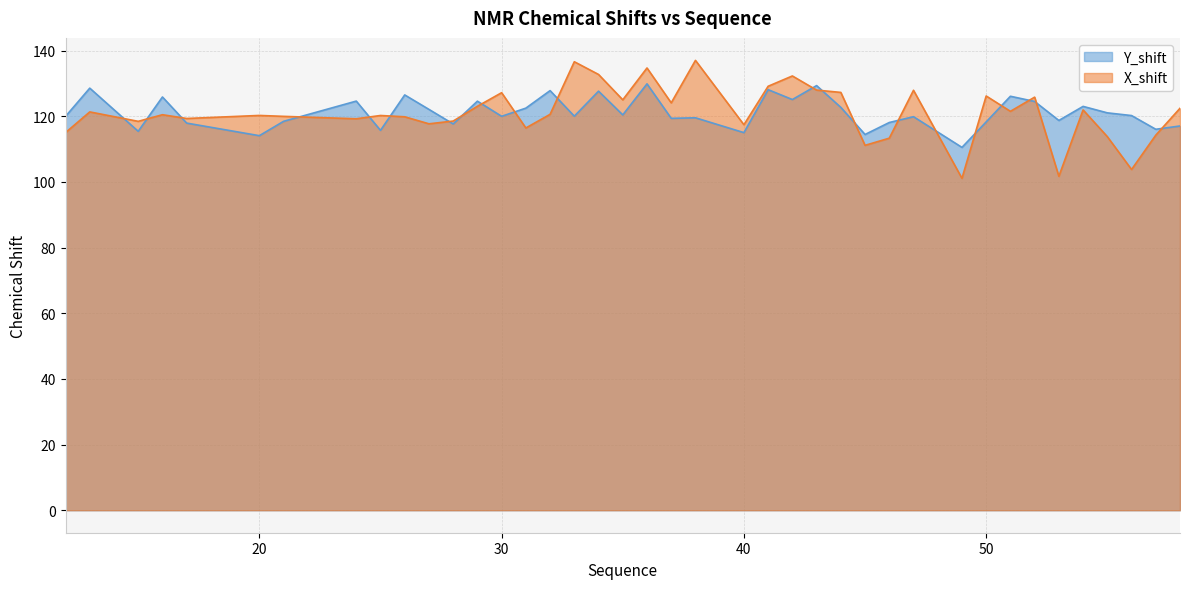

True or false: Y_shift and X_shift intersect in this chart.

True